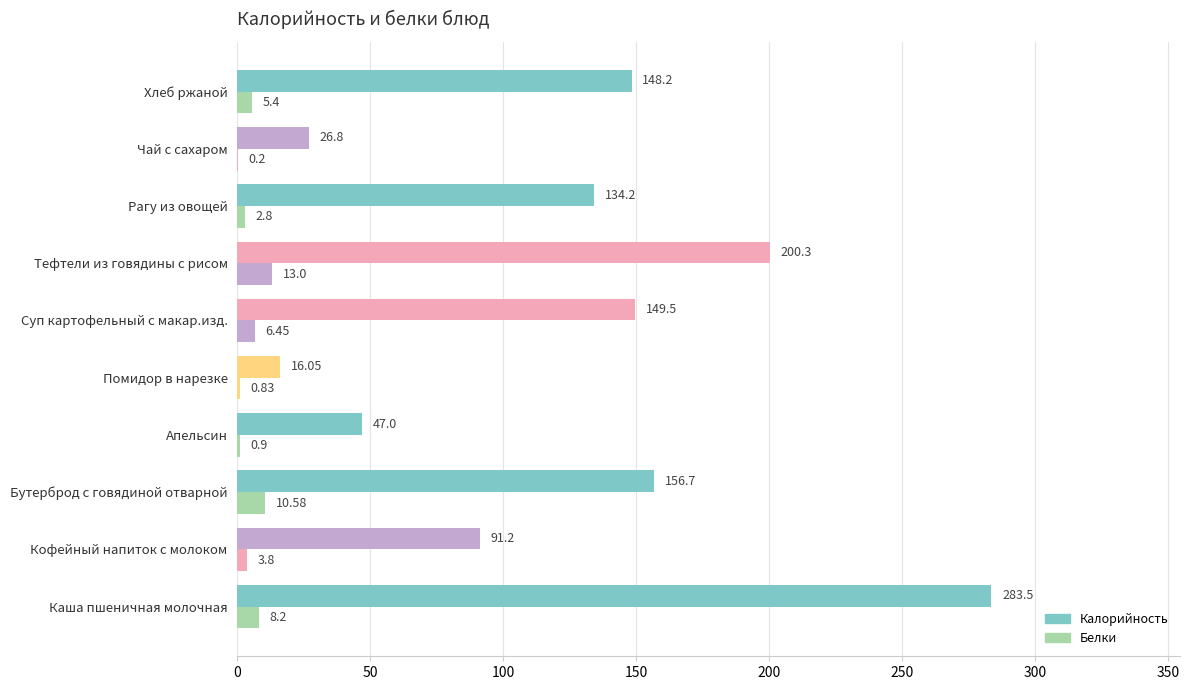

Reading left to right, transcribe all the data shown in this chart.

Калорийность: 283.5	91.2	156.7	47.0	16.1	149.5	200.3	134.2	26.8	148.2
Белки: 8.2	3.8	10.6	0.9	0.8	6.5	13.0	2.8	0.2	5.4